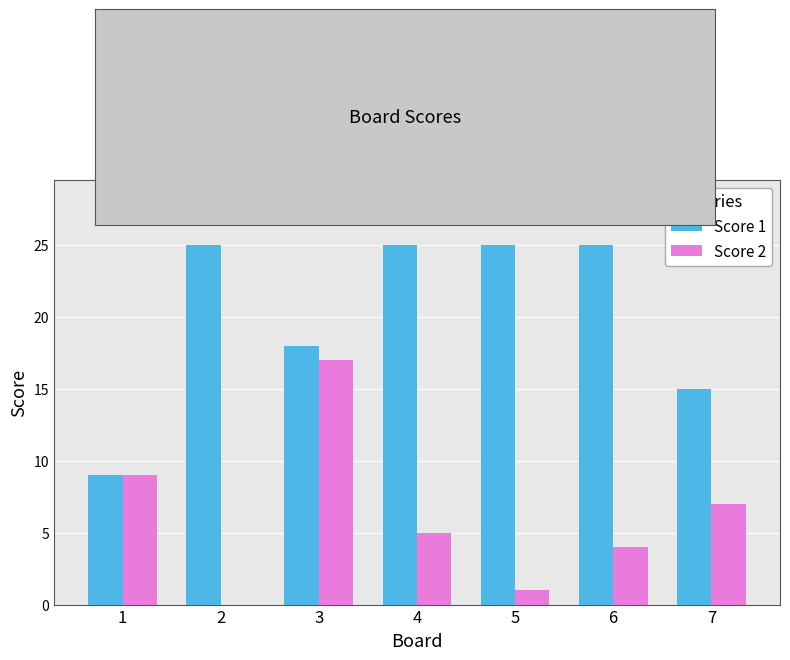

At which category is the sum across all series the highest?

3